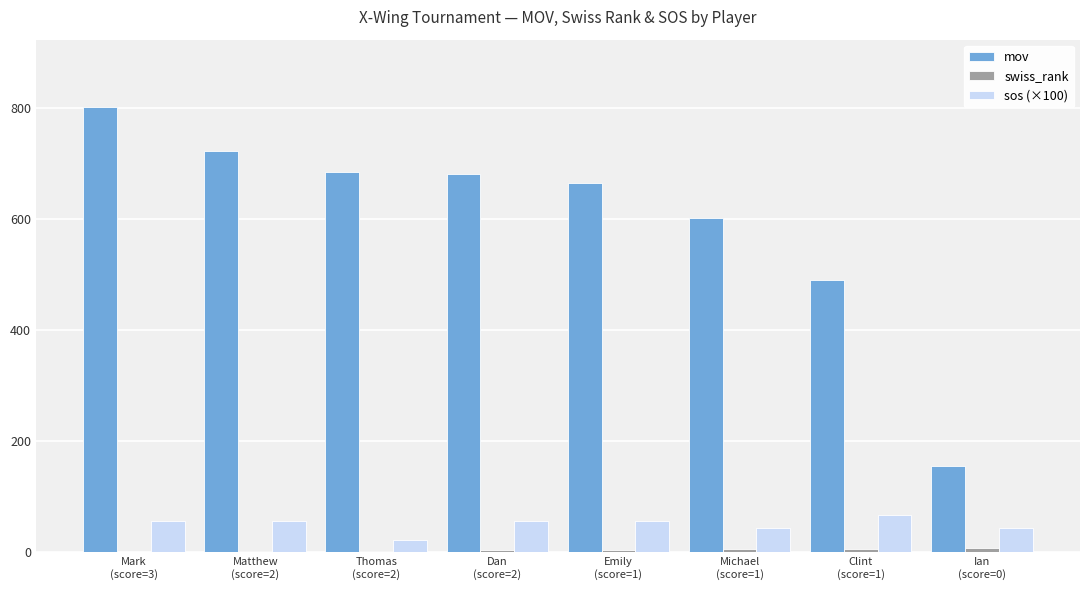

What is the greatest value displayed?

802